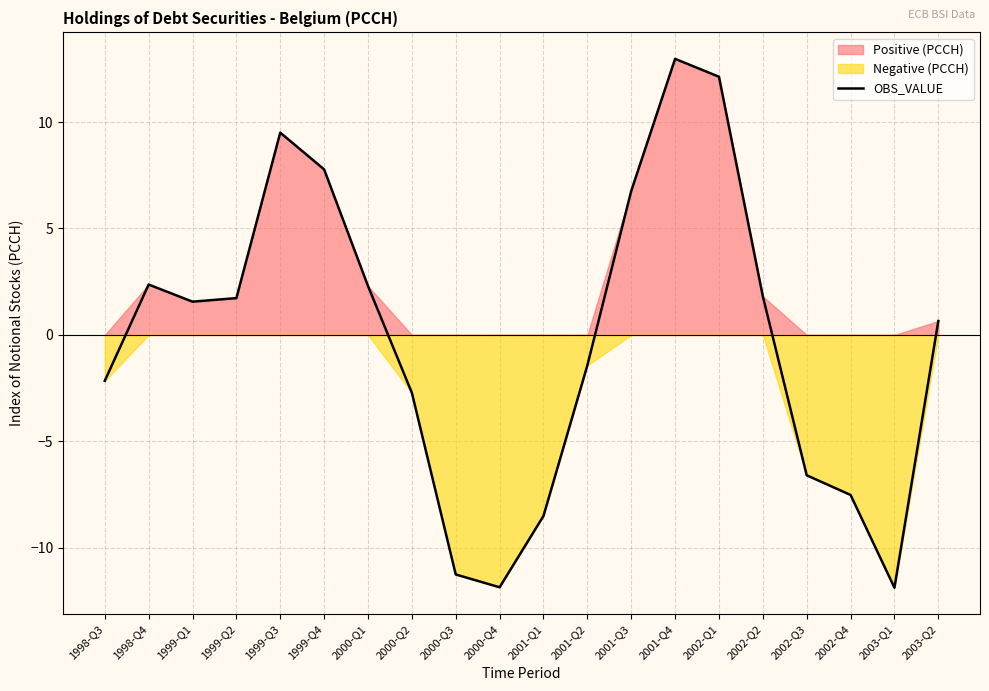

How many positive values are there?

11